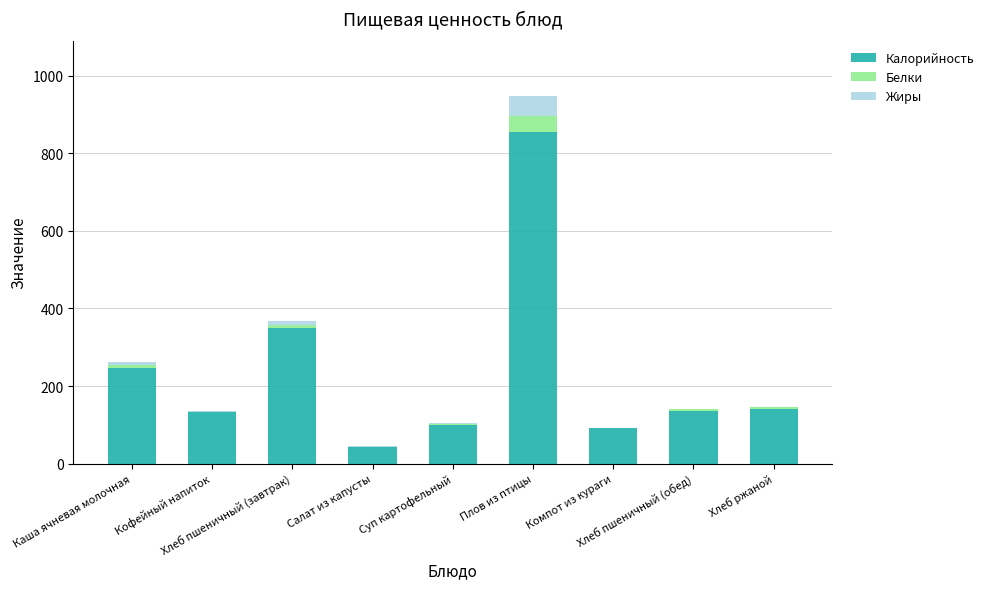

What is the highest value of the Калорийность series?

853.8